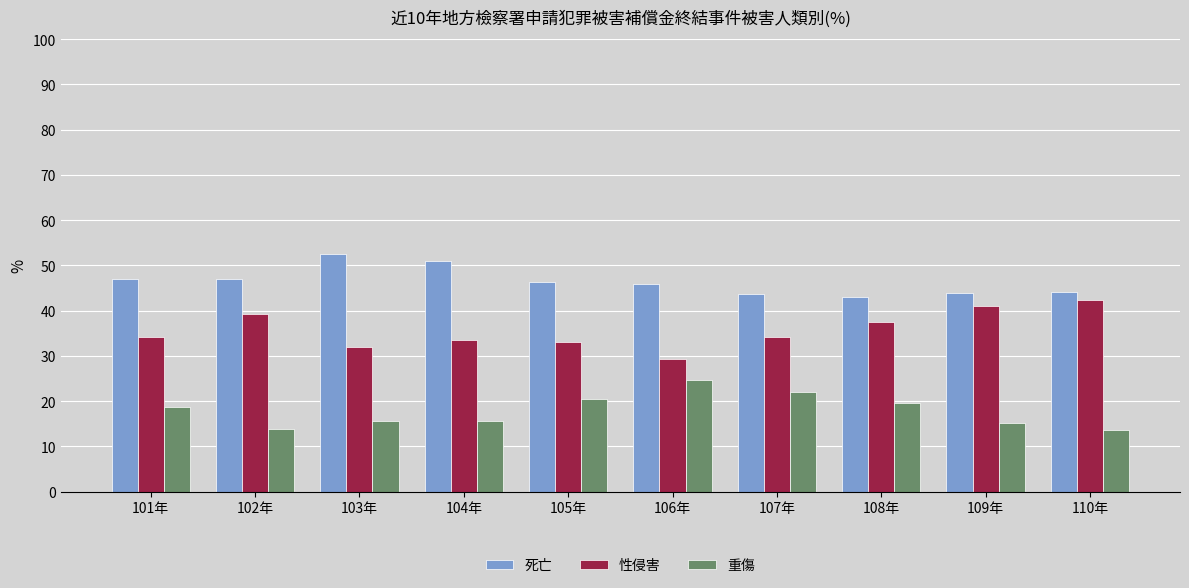

Which series has the largest total across all categories?

死亡